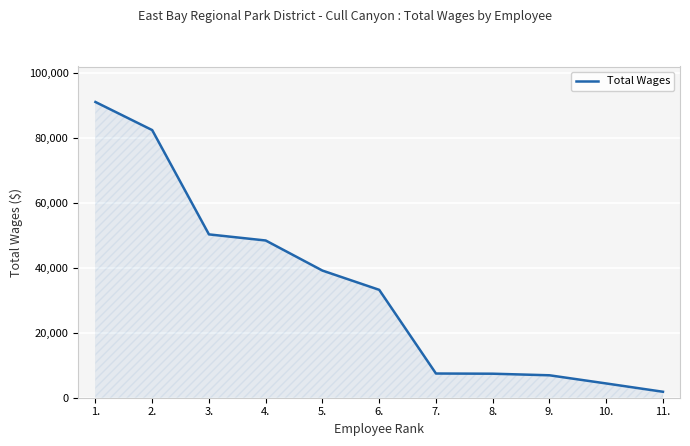

Is it true that the value at 5. is 18885?

False